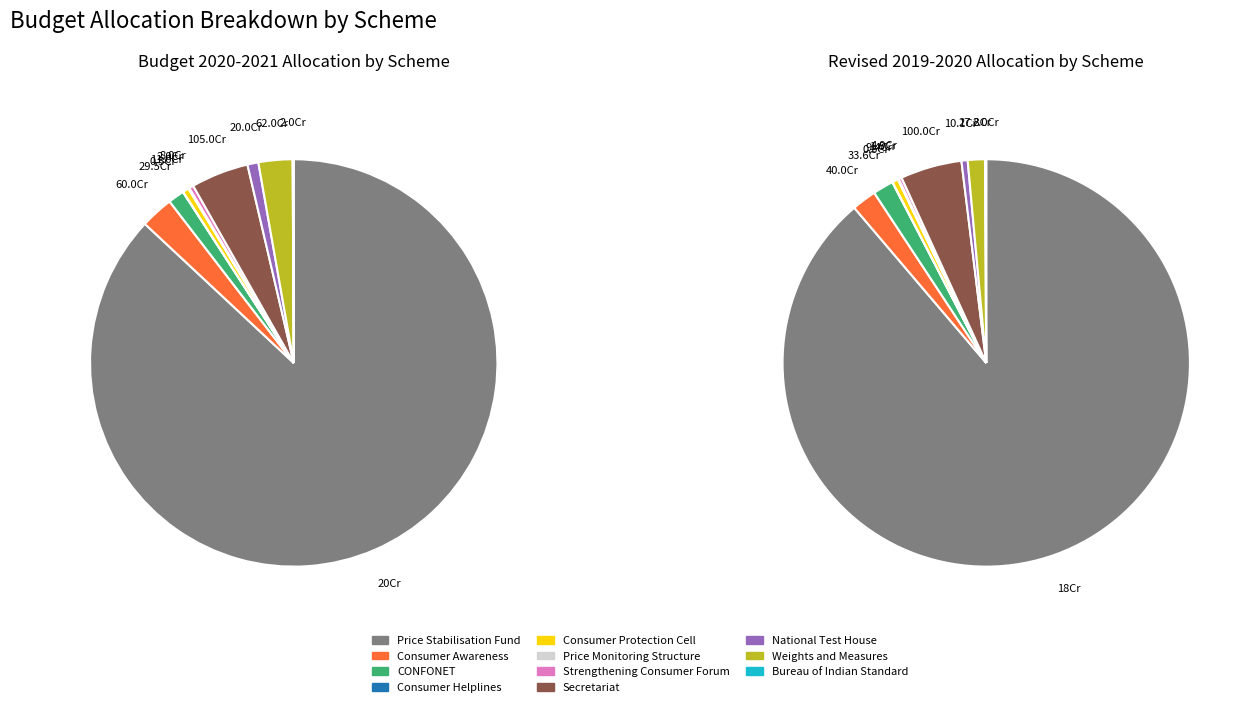

Rank the categories by value from highest to lowest.

Price Stabilisation Fund, Secretariat, Weights and Measures, Consumer Awareness, CONFONET, National Test House, Consumer Protection Cell, Strengthening Consumer Forum, Price Monitoring Structure, Bureau of Indian Standard, Consumer Helplines